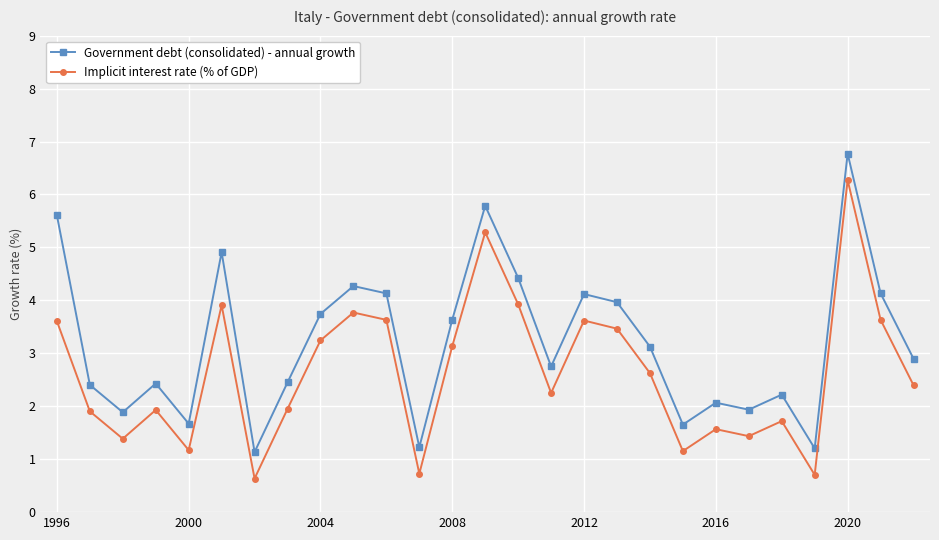

Which series has the largest total across all categories?

Government debt (consolidated) - annual growth